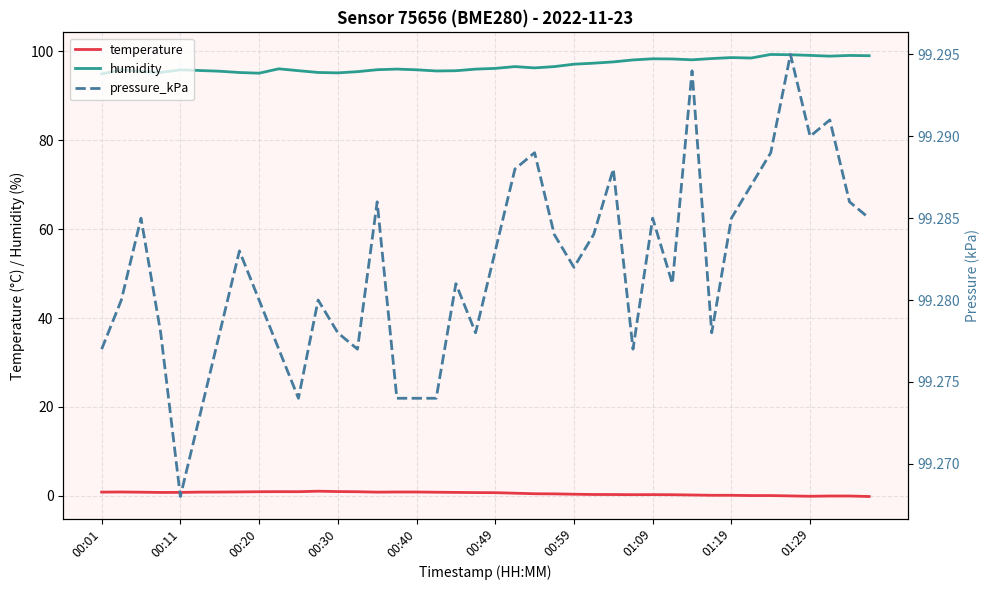

What is the highest value of the humidity series?

99.3